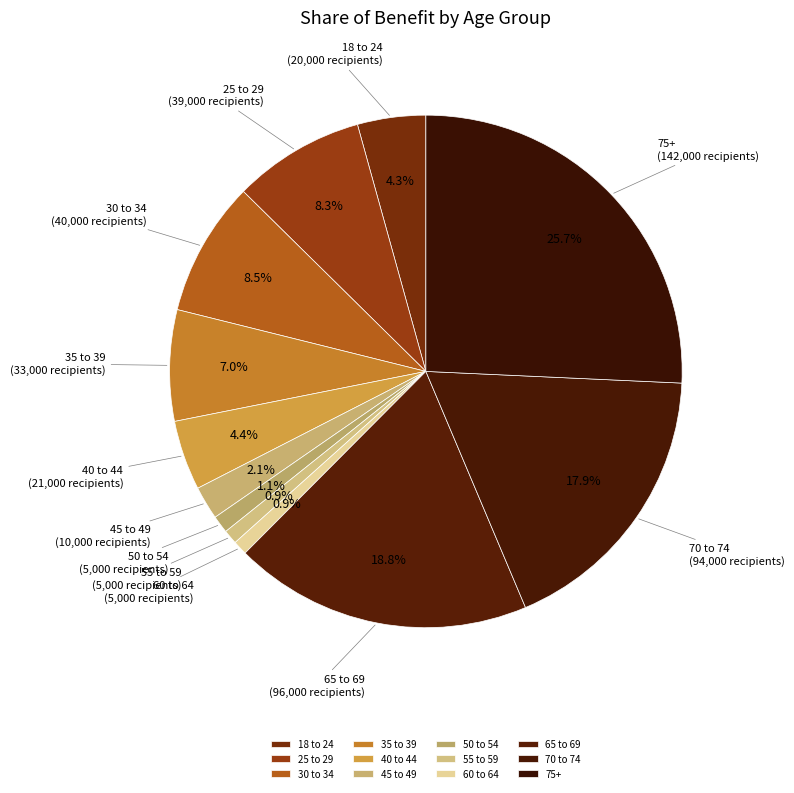

To the nearest percent, what percentage of the pie is 70 to 74?

18%